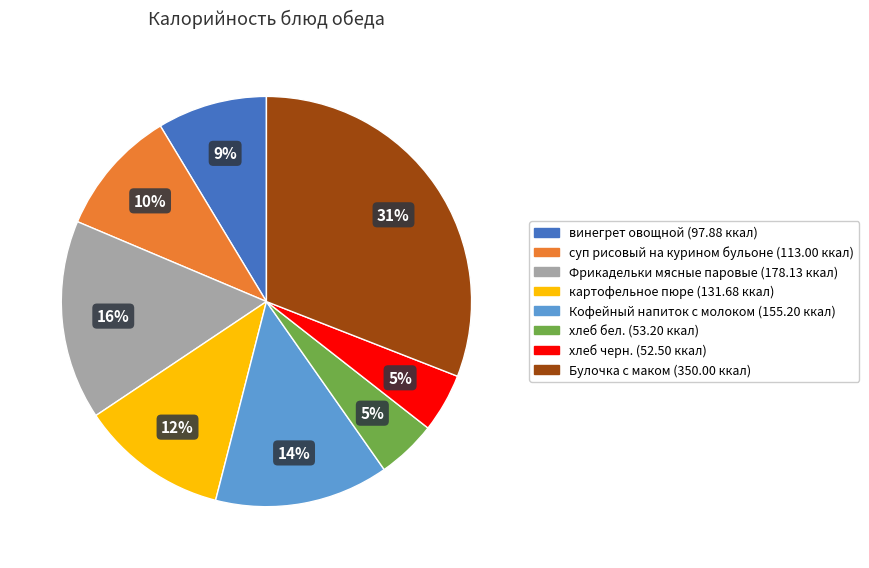

What is the largest slice in the pie chart?

Булочка с маком